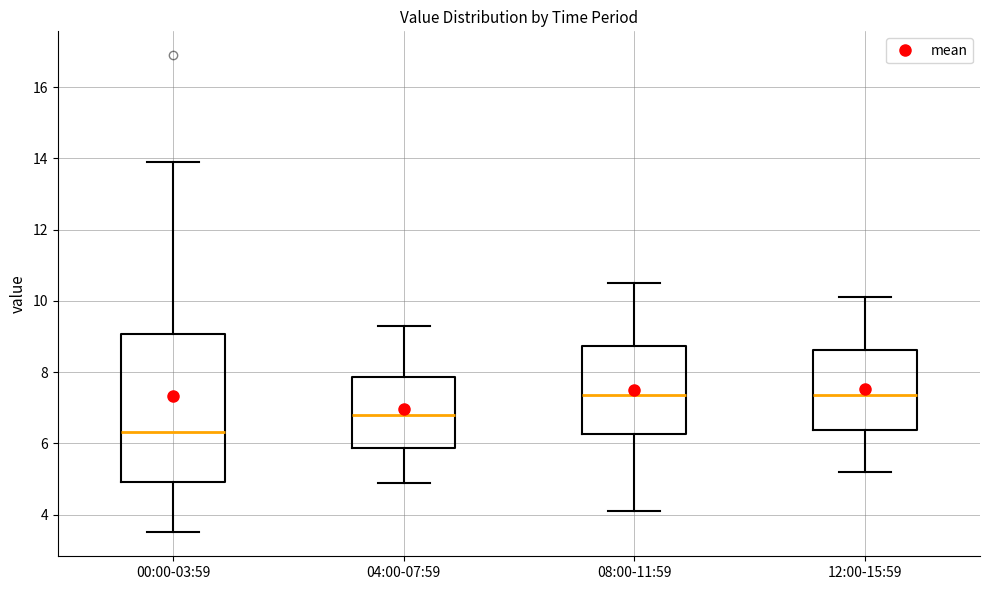

Reading left to right, read every box against the y-axis: the position of its median line, the range the box covers, and the ends of its whiskers. The values are not printed on the chart, so give them approximately, as read against the axis.

00:00-03:59: median 6.4, box 5.0 to 9.0, whiskers 3.6 to 14.0
04:00-07:59: median 6.8, box 5.8 to 7.8, whiskers 5.0 to 9.4
08:00-11:59: median 7.4, box 6.2 to 8.8, whiskers 4.2 to 10.6
12:00-15:59: median 7.4, box 6.4 to 8.6, whiskers 5.2 to 10.2